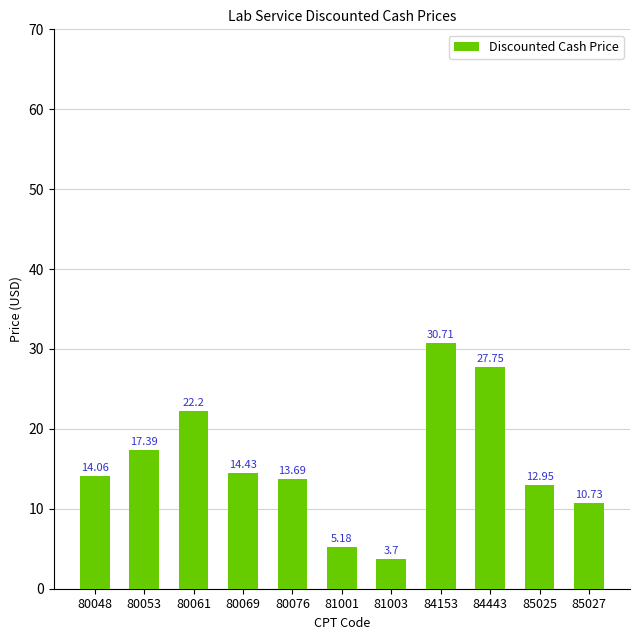

What is the value of the 11th bar from the left?

10.7